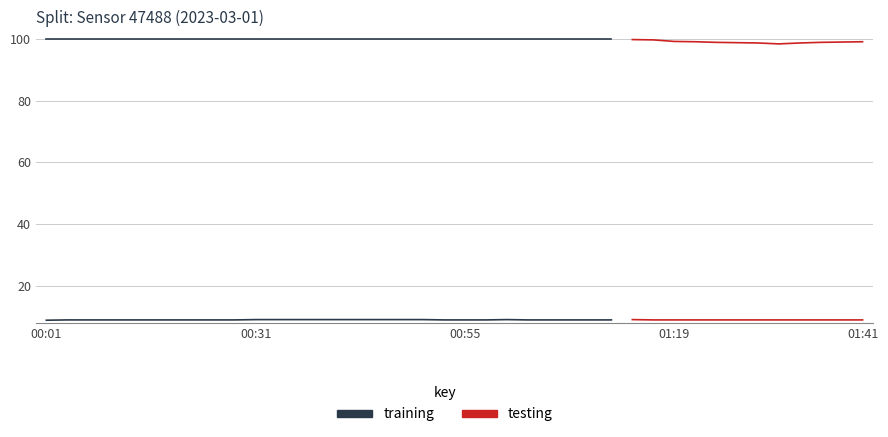

True or false: humidity and temperature intersect in this chart.

False